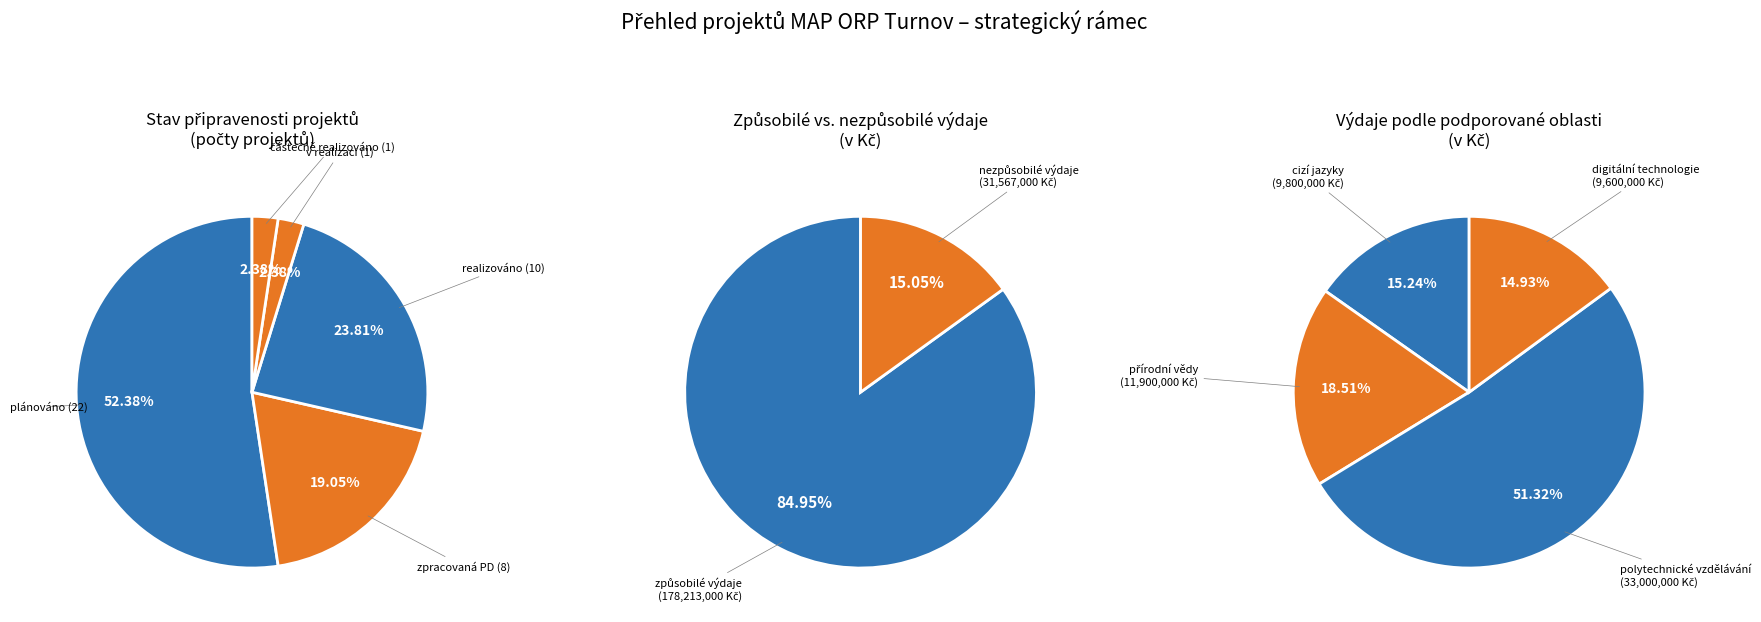

Rank the categories by value from lowest to highest.

v realizaci, částečně realizováno, zpracovaná PD, realizováno, plánováno